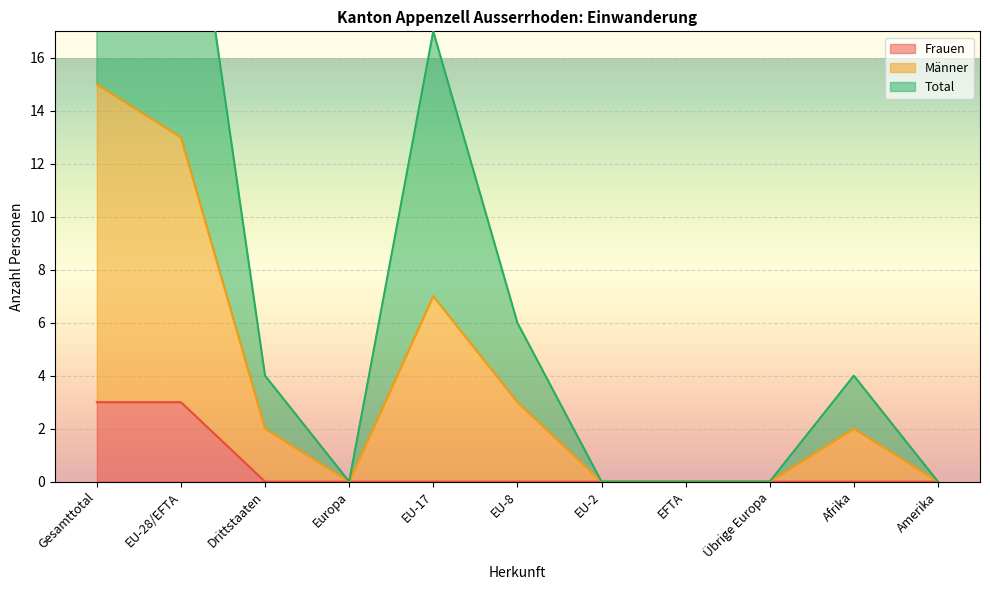

At how many categories does at least one series exceed 8?

3